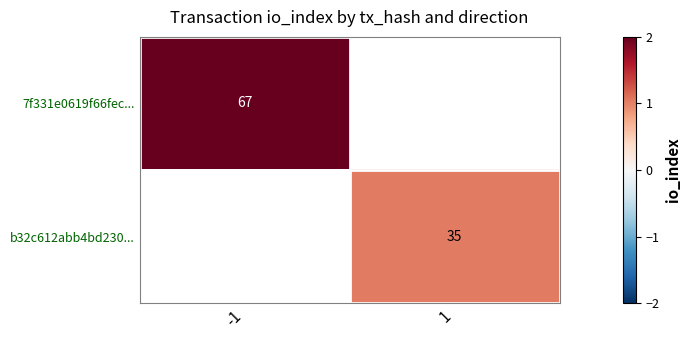

Is it true that b32c612abb4bd230... equals 15 at 1?

False